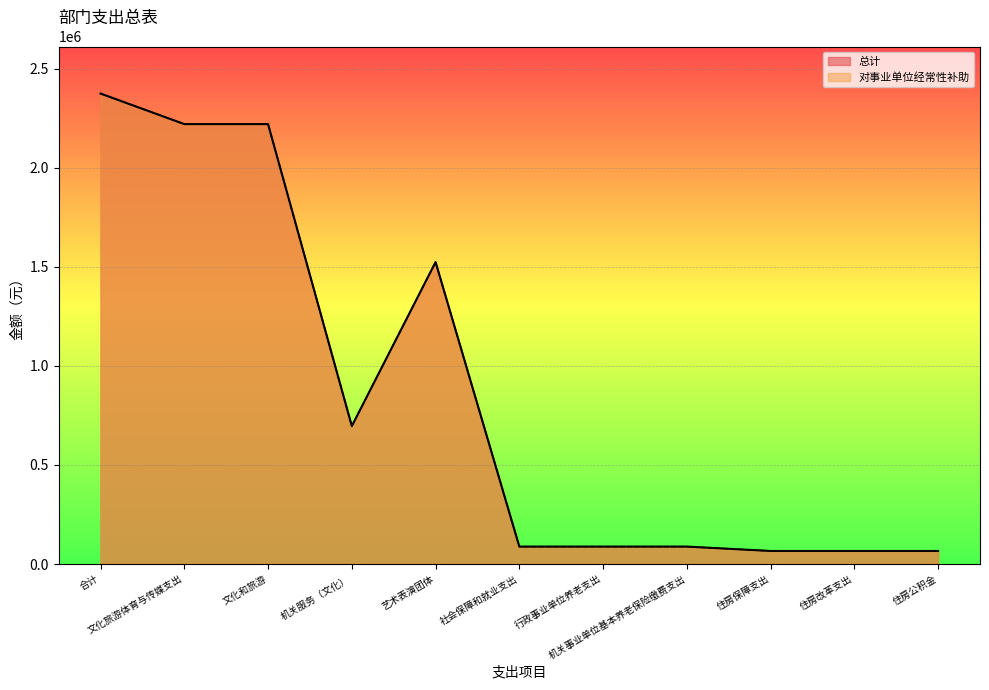

Reading right to left, what are all the values shown in this chart?

总计: 66100.3	66100.3	66100.3	88133.8	88133.8	88133.8	1524000.0	696378.7	2220378.7	2220378.7	2374612.8
对事业单位经常性补助: 66100.3	66100.3	66100.3	88133.8	88133.8	88133.8	1524000.0	696378.7	2220378.7	2220378.7	2374612.8